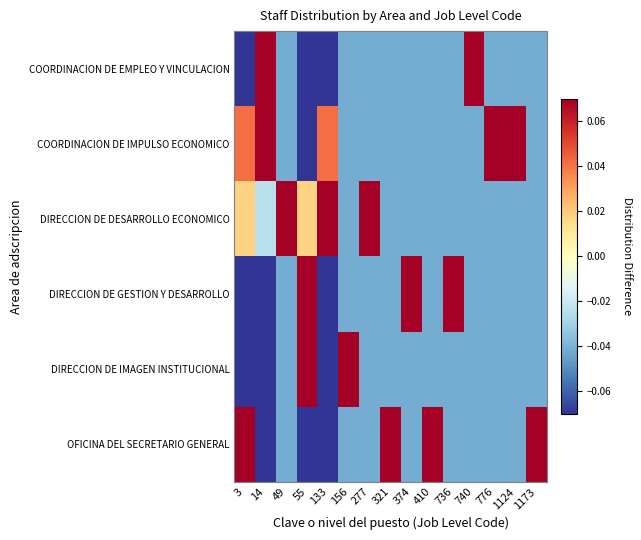

What is the total value across all series at 133?

-0.3